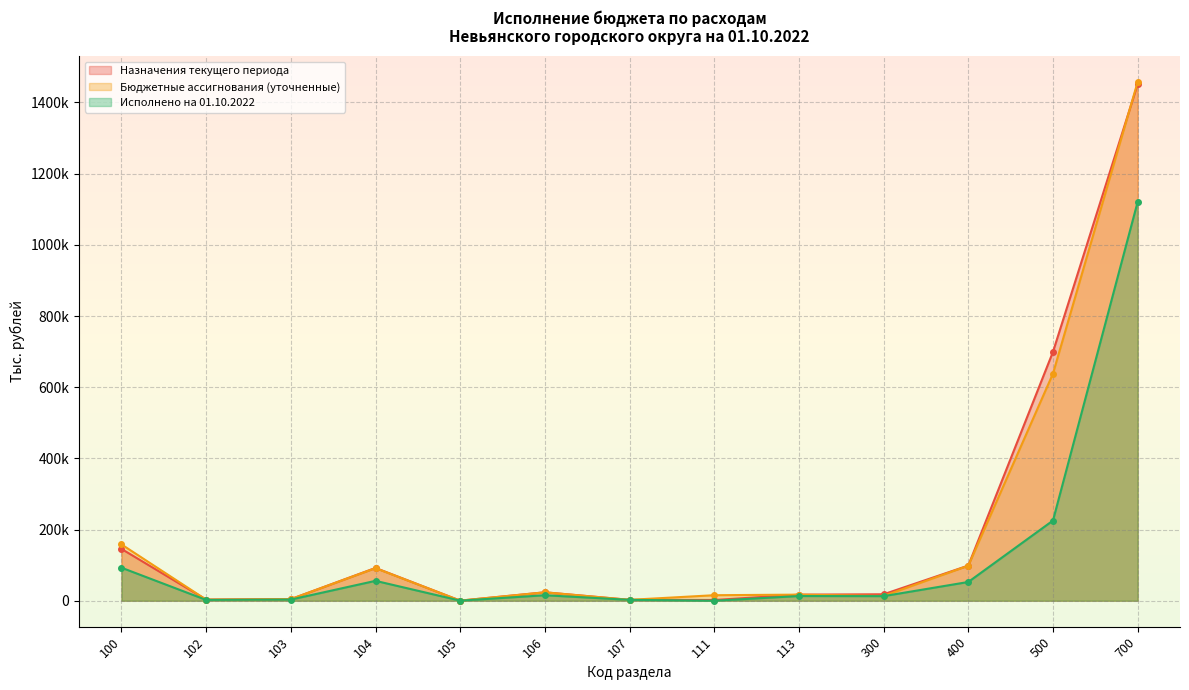

What is the sum of the Бюджетные ассигнования (уточненные) values at 700 and 100?

1616068.8